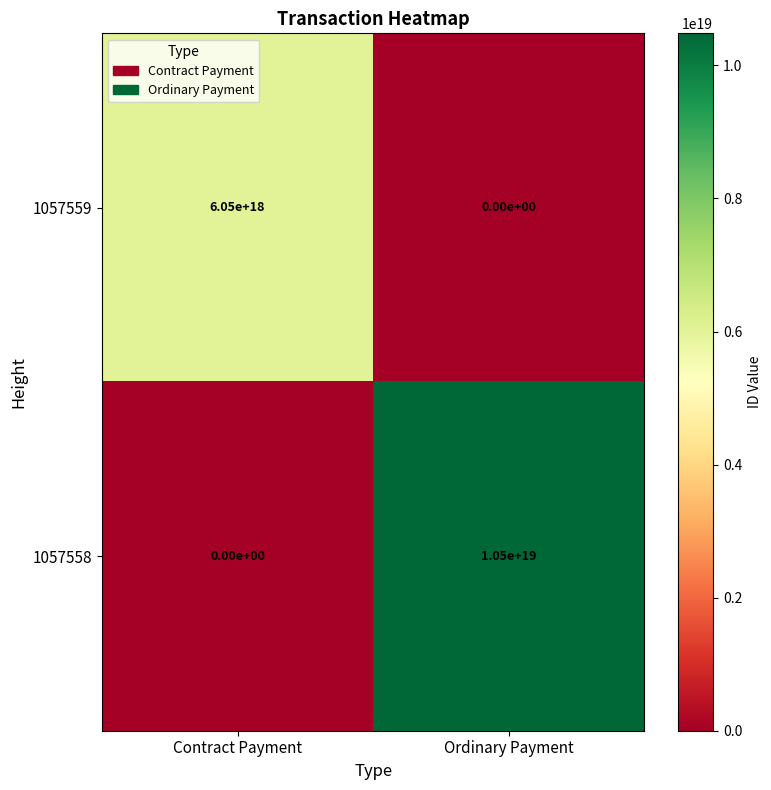

The 1057558 series shows 2383277272054453248 at Ordinary Payment. True or false?

False